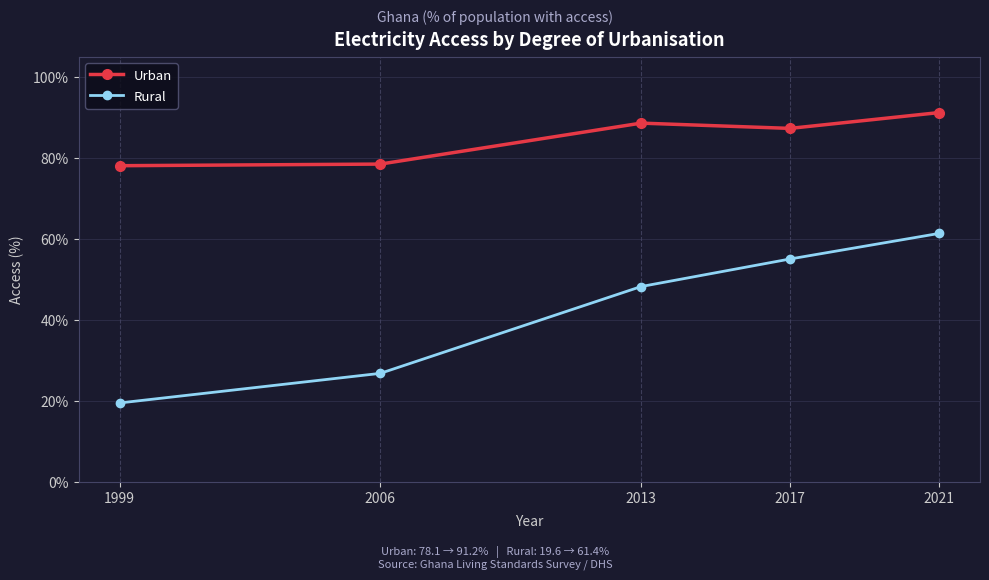

What is the value of the Rural point at the 3rd from the left?

48.3